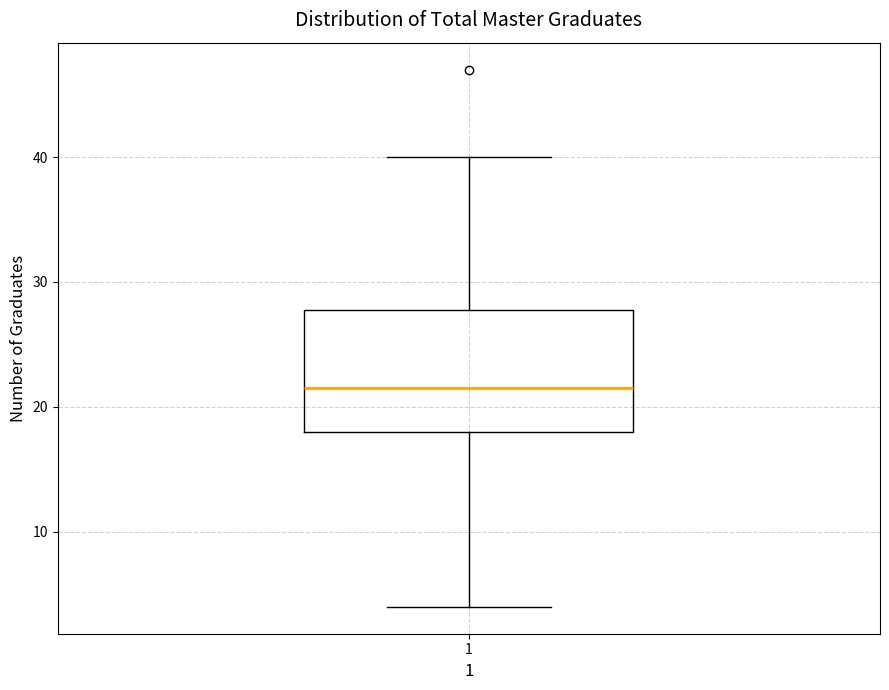

Transcribe this box plot: give where the median line is, the range the box spans, and where the two whiskers end, as read against the y-axis. The values are not printed on the chart, so give them approximately, as read against the axis.

median 22, box 18 to 28, whiskers 4 to 40